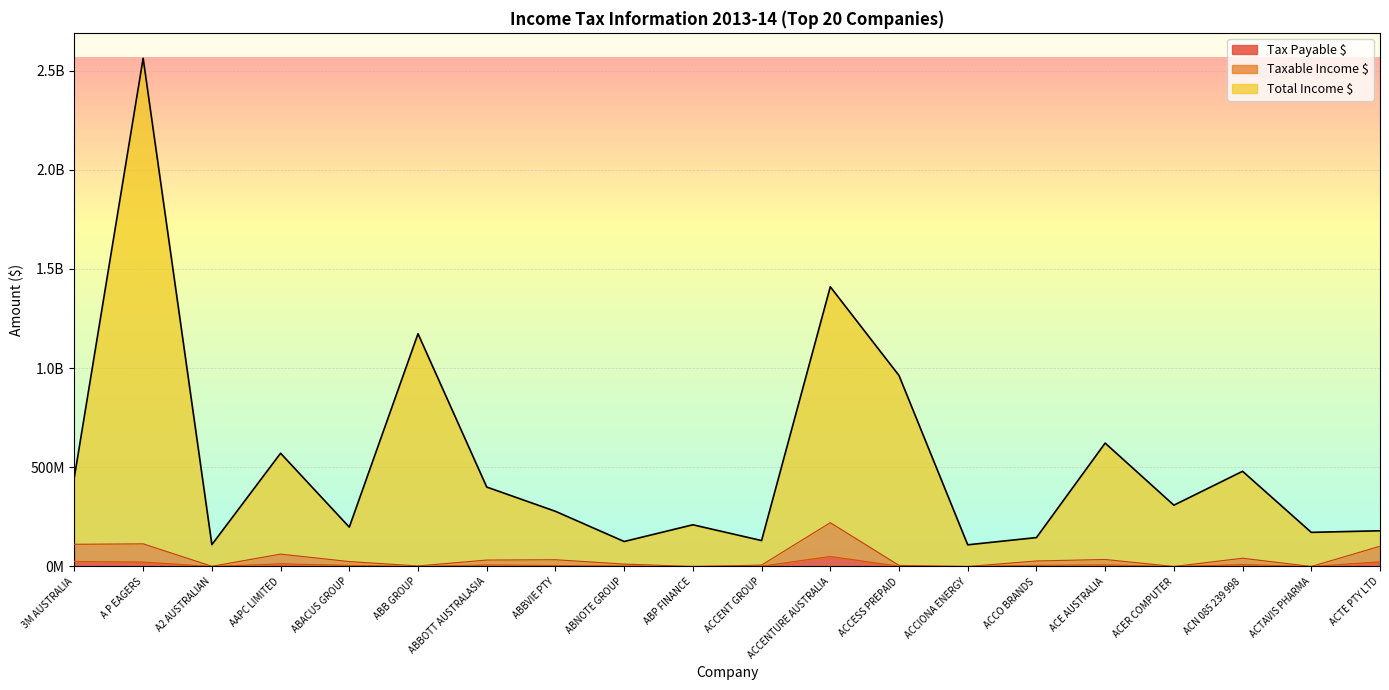

Where is the first local minimum for Tax Payable $?

A2 AUSTRALIAN